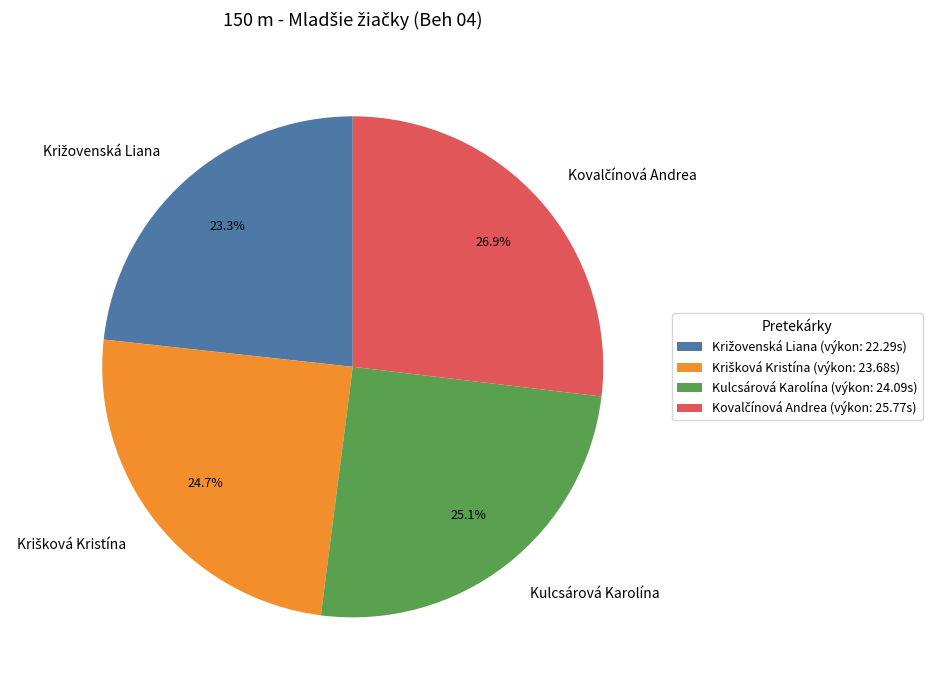

How many segments does this pie chart have?

4